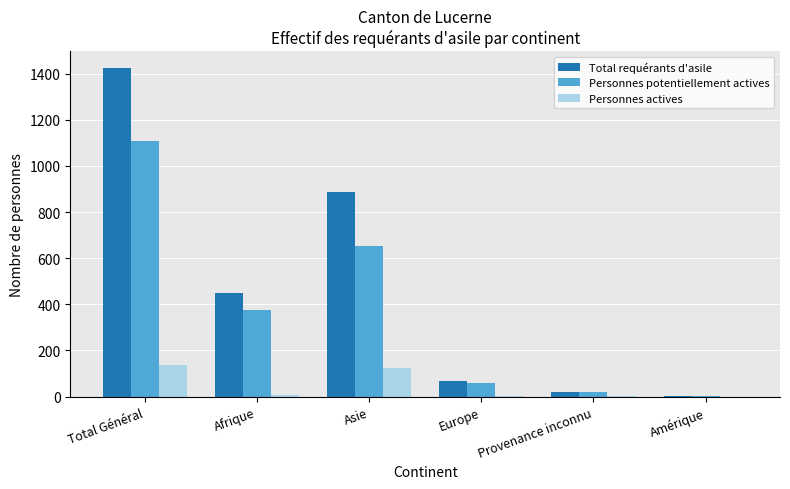

Which category has the highest value in the Total requérants d'asile series?

Total Général